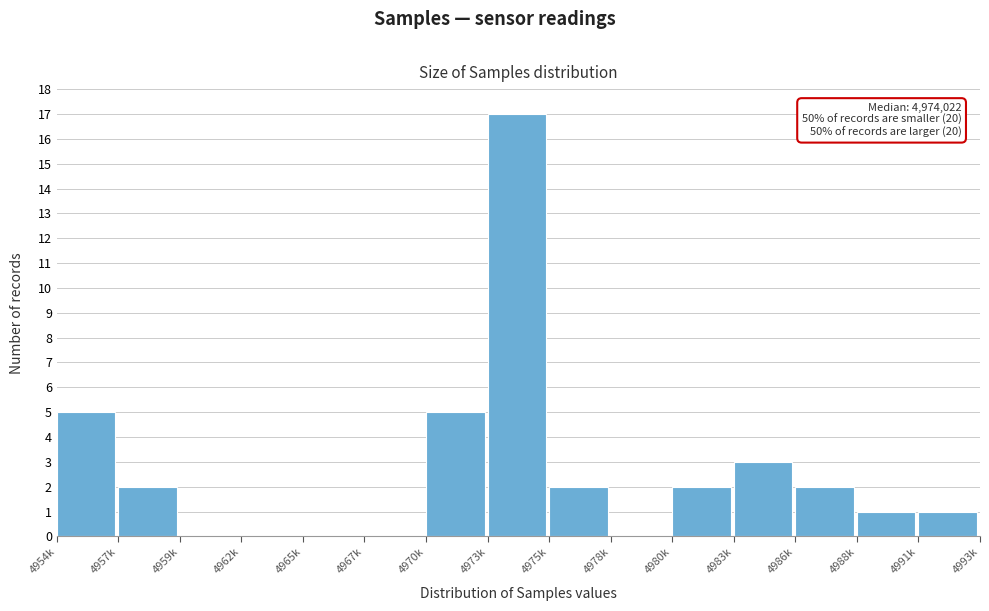

Reading left to right, list all the values displayed in this chart.

4954k=5	4957k=2	4959k=0	4962k=0	4965k=0	4967k=0	4970k=5	4973k=17	4975k=2	4978k=0	4980k=2	4983k=3	4986k=2	4988k=1	4991k=1